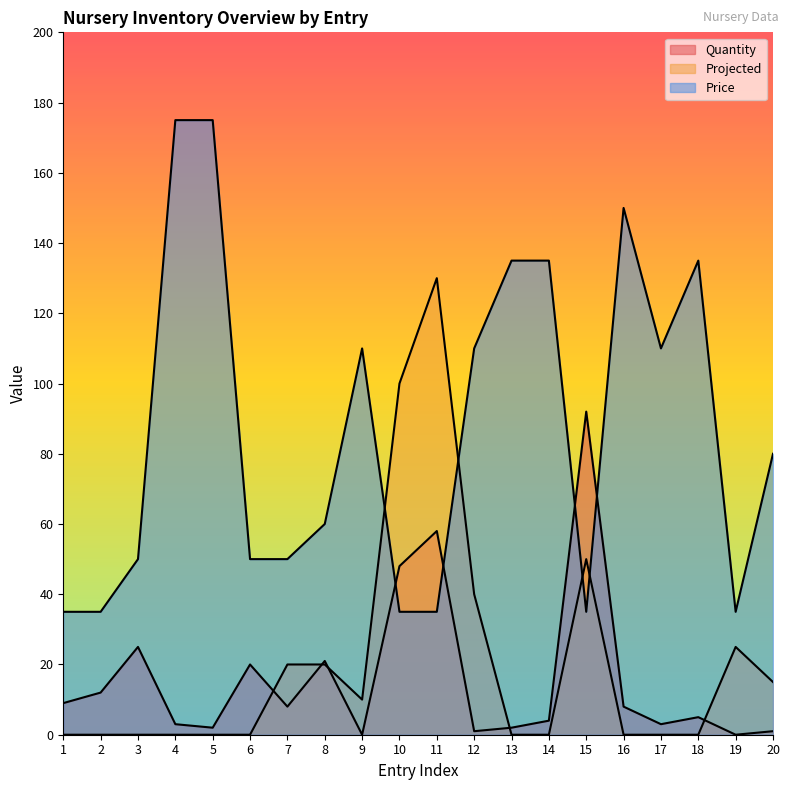

Which series changed the most between 5 and 20?

Price